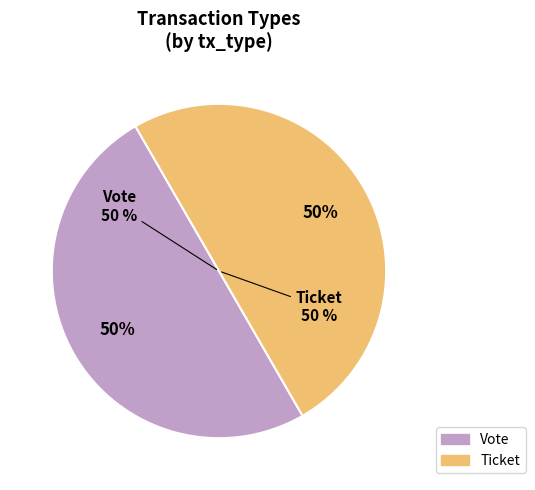

Rank the categories by value from lowest to highest.

Ticket, Vote